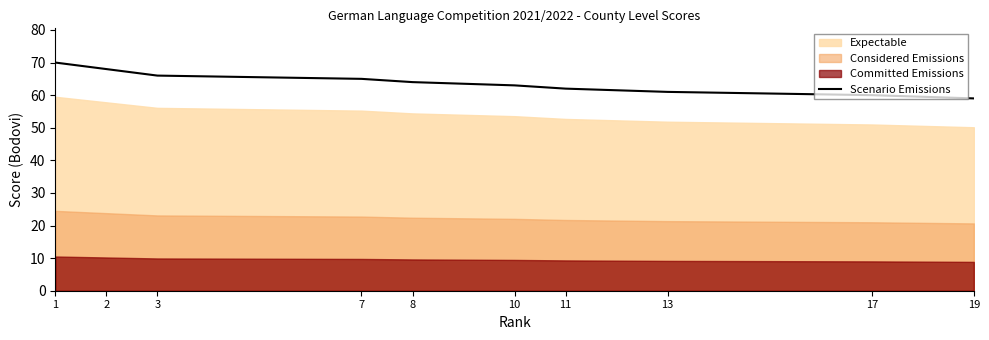

List the labels in order of value, smallest first.

19, 17, 13, 11, 10, 8, 7, 3, 2, 1